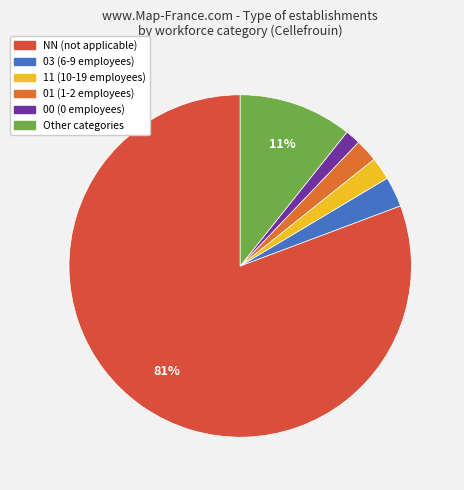

The NN slice represents 81% of the pie. True or false?

True